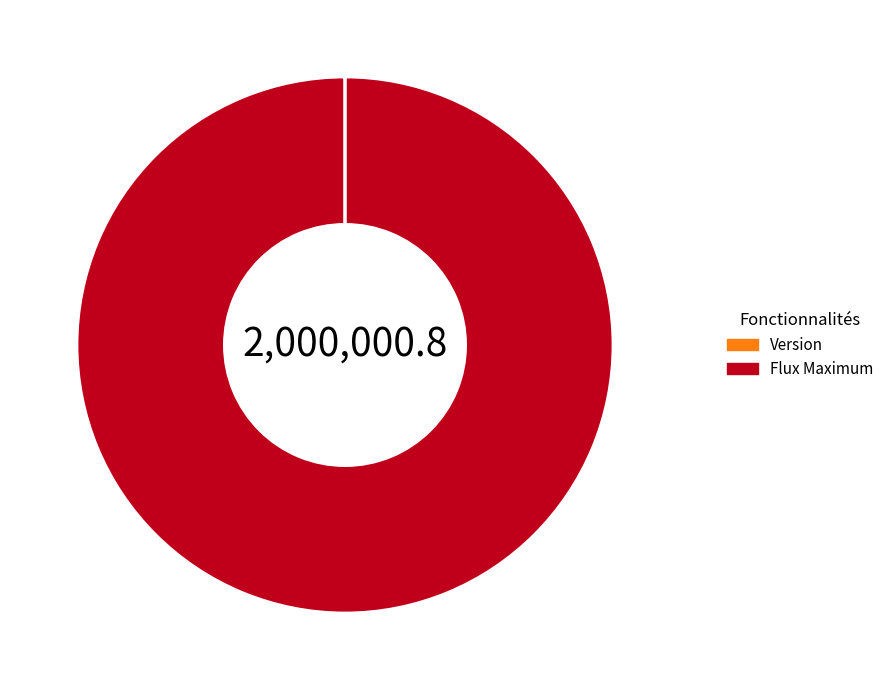

Which category has the biggest portion of the pie?

Flux Maximum